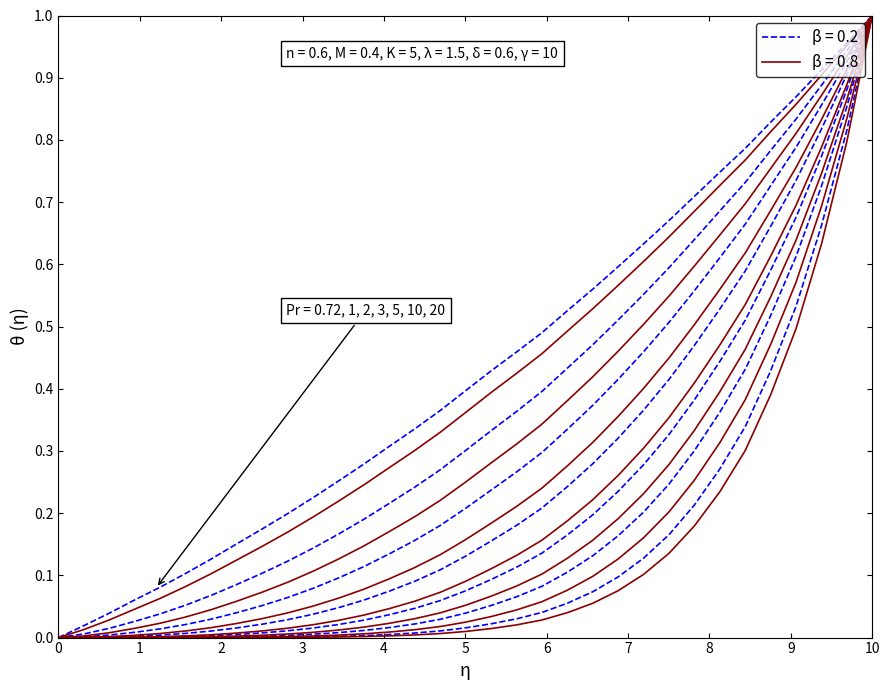

True or false: col_1 (beta=0.2) and col_1 (beta=0.8) cross at least once.

False